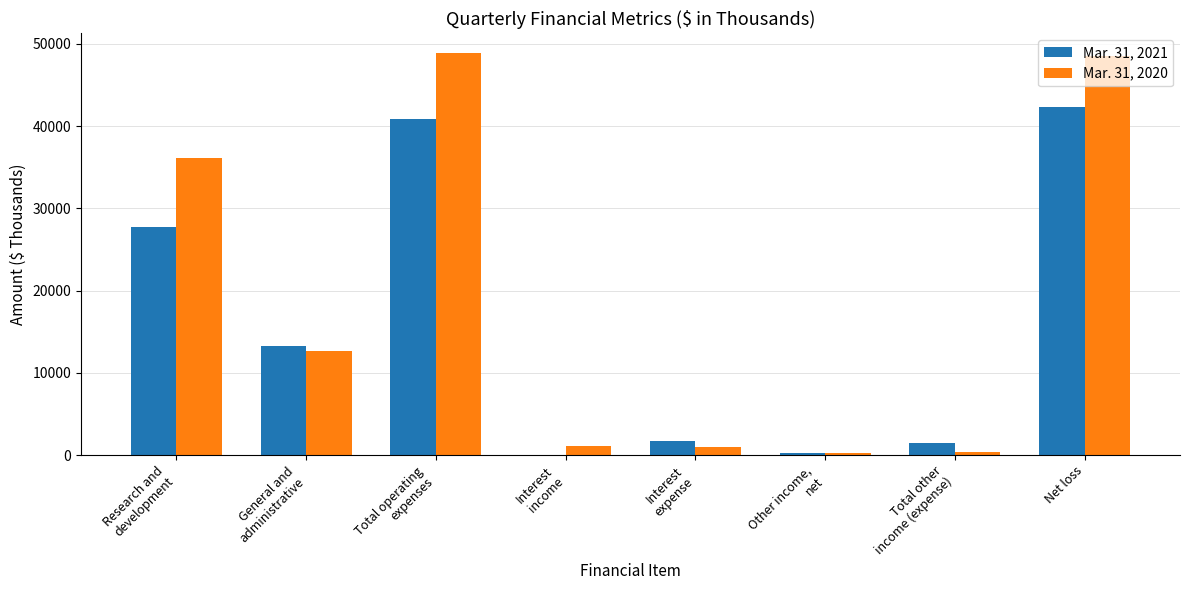

True or false: Mar. 31, 2021 has a value of 42330 at Net loss.

True